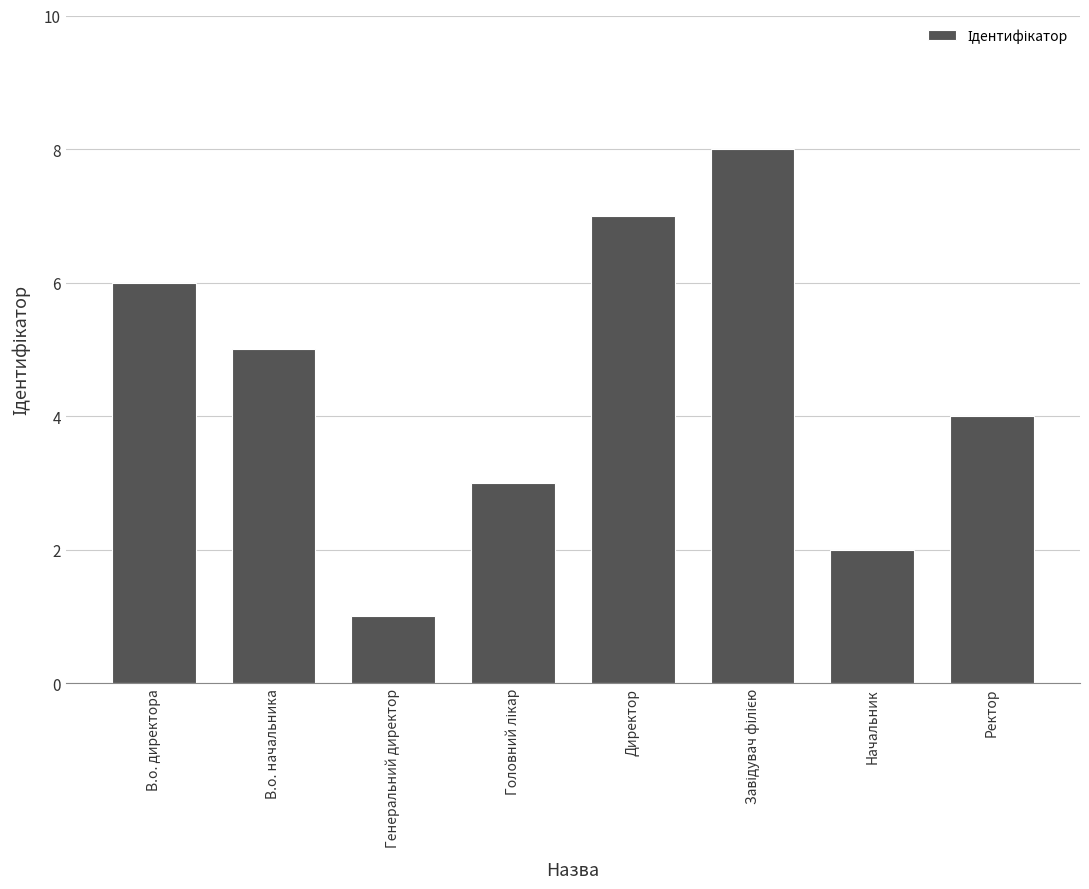

The chart shows a value of 5 at В.о. начальника. True or false?

True